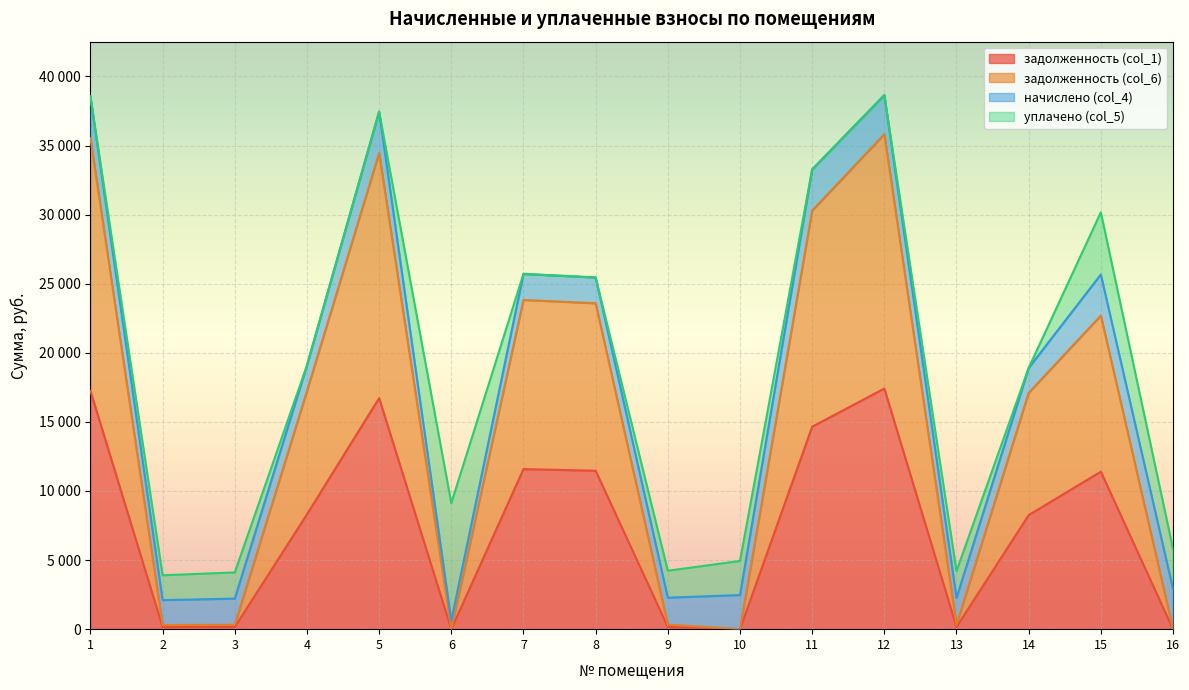

How many positive values does the задолженность (col_6) series have?

13